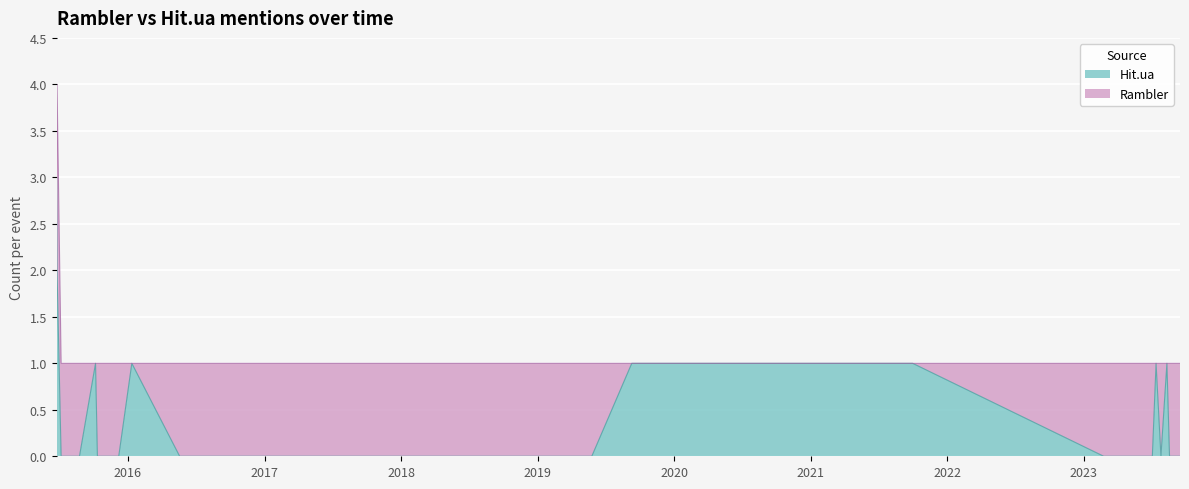

Does the chart display data point markers on the line(s)?

No